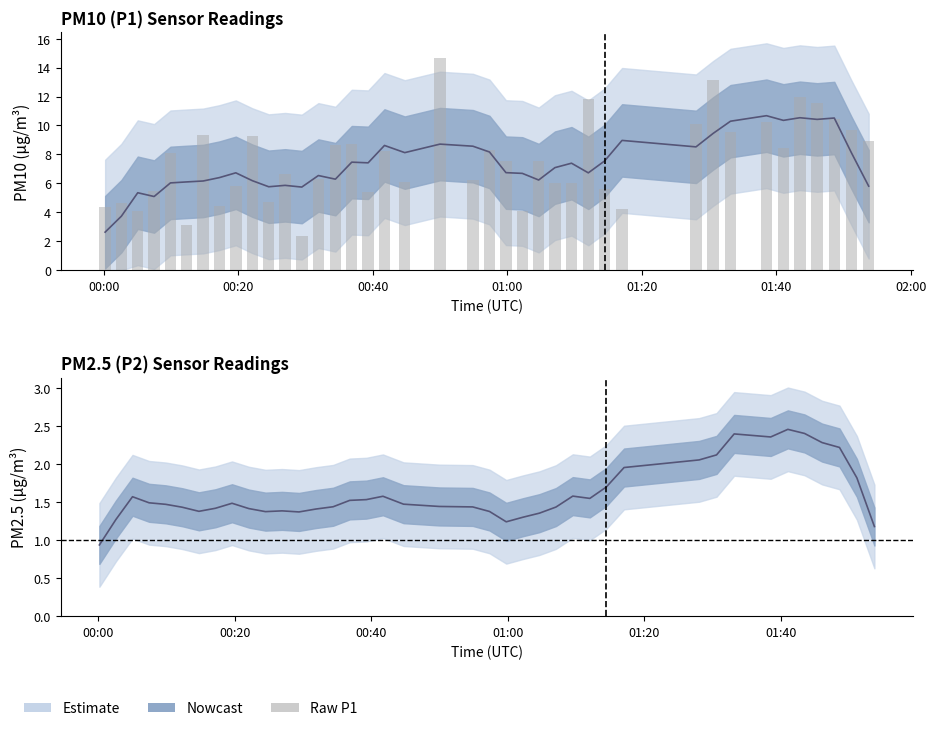

How many values in the P1 smoothed series exceed 7?

20